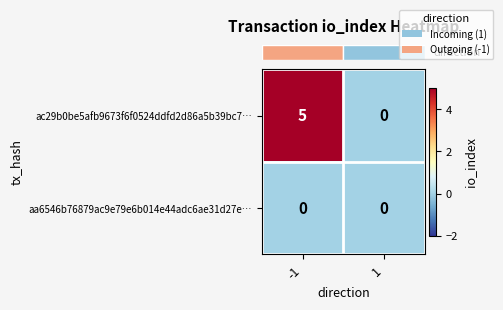

What is the difference between the maximum and minimum values in the ac29b0be5afb9673f6f0524ddfd2d86a5b39bc7… series?

5